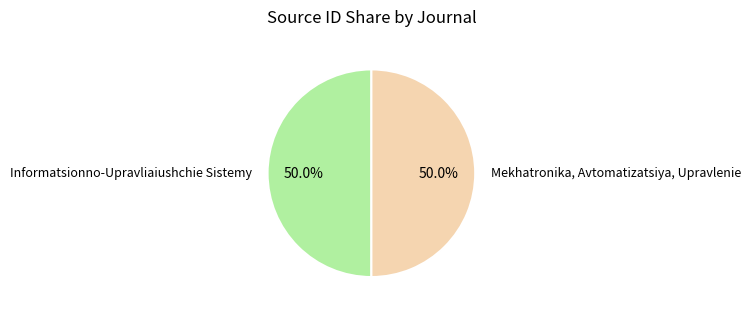

Combined, what portion of the pie is Informatsionno-Upravliaiushchie Sistemy and Mekhatronika, Avtomatizatsiya, Upravlenie?

100.0%